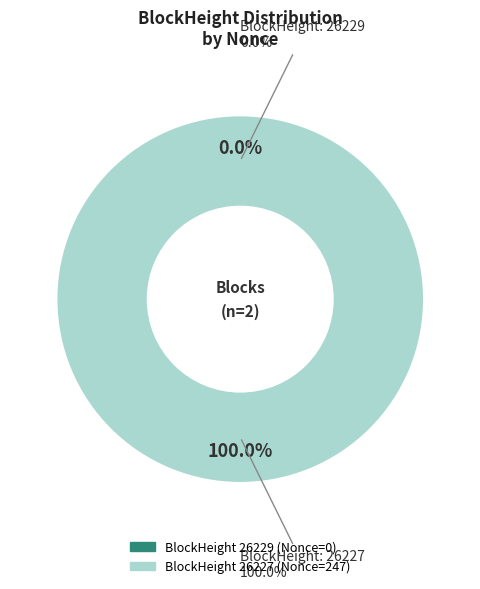

True or false: 26229 accounts for 0% of the total.

True